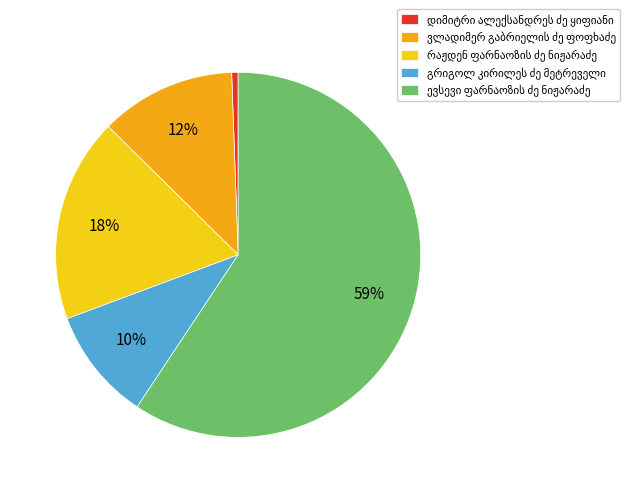

To the nearest percent, what is the difference between the რაჟდენ ფარნაოზის ძე ნიჟარაძე and ევსევი ფარნაოზის ძე ნიჟარაძე slice percentages?

41%